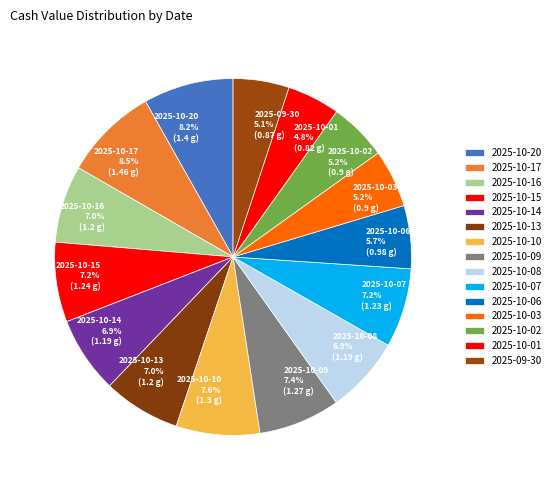

What percentage is the 2025-10-09 slice, to the nearest percent?

7%